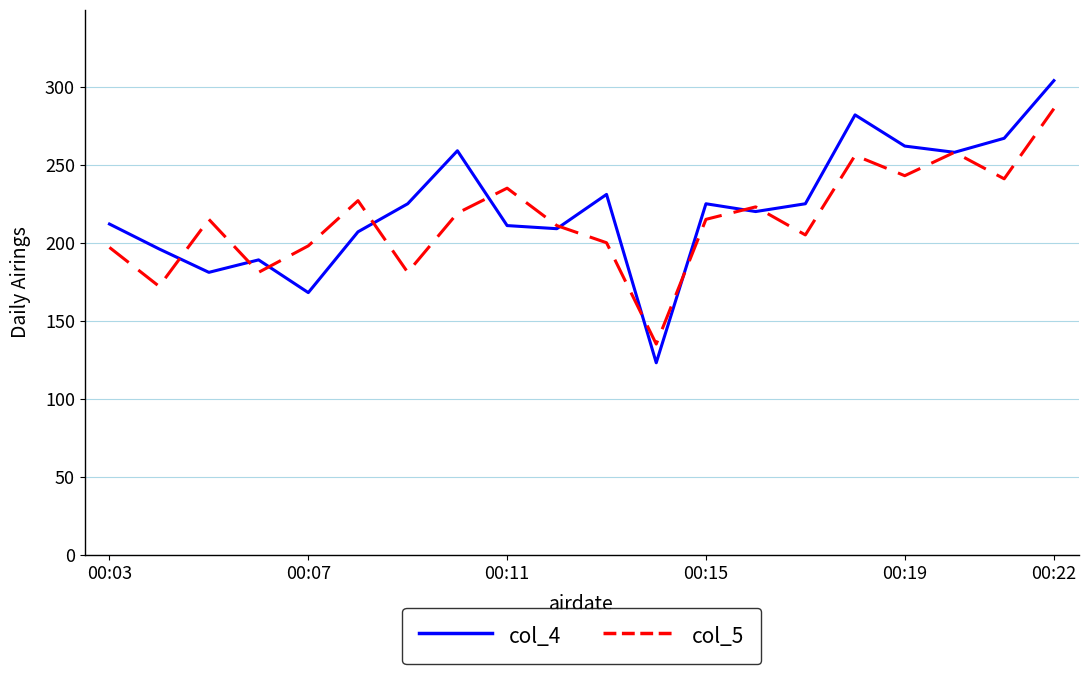

Count the number of categories in the chart.

20